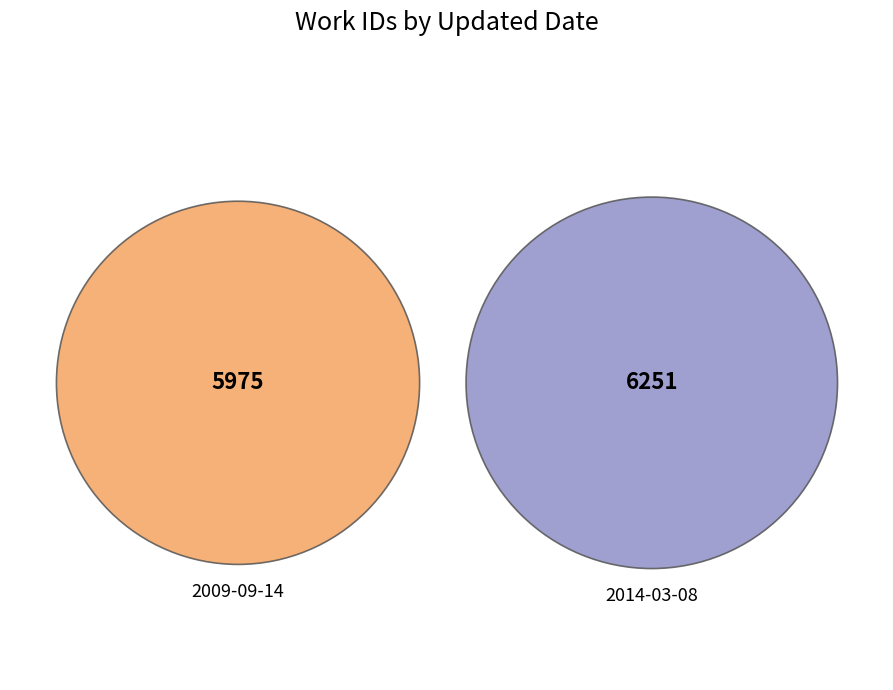

Rank the categories by value from lowest to highest.

2009-09-14, 2014-03-08